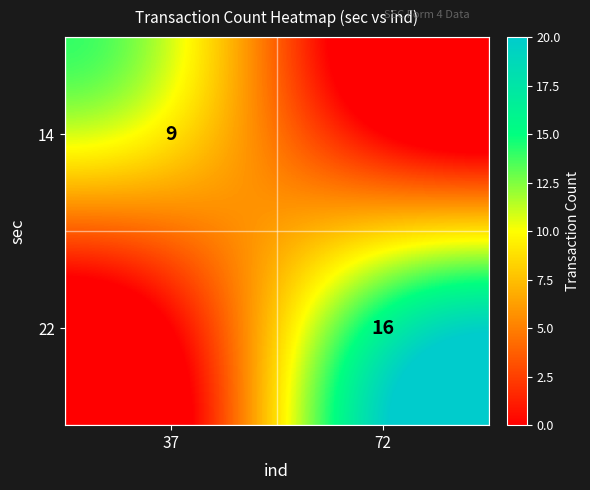

Is it true that 14 equals 13 at 37?

False